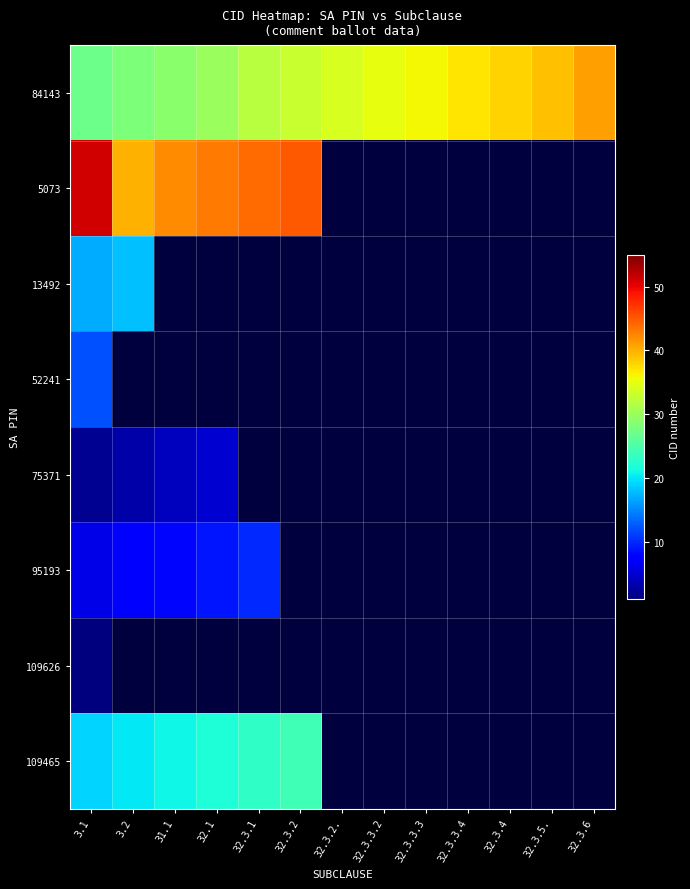

Which has a higher value, 32.3.3.2 or 32.3.3.4?

32.3.3.4